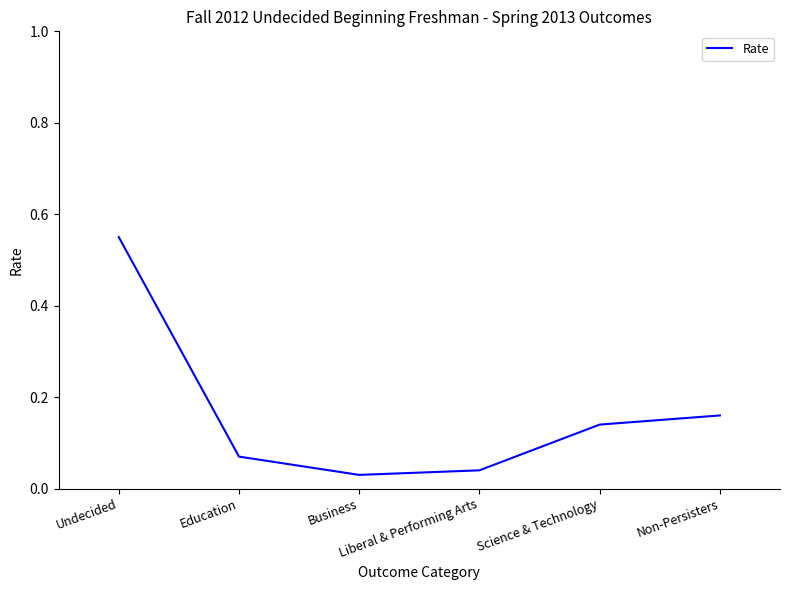

What is the difference between the maximum and second lowest values?

0.5